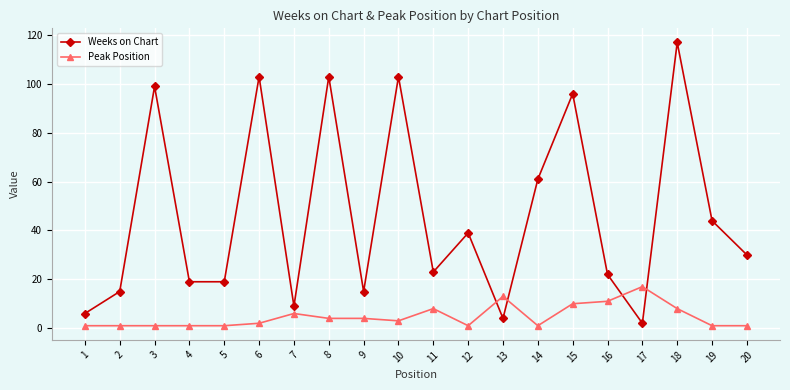

What is the spread (max minus min) of values at 19?

43